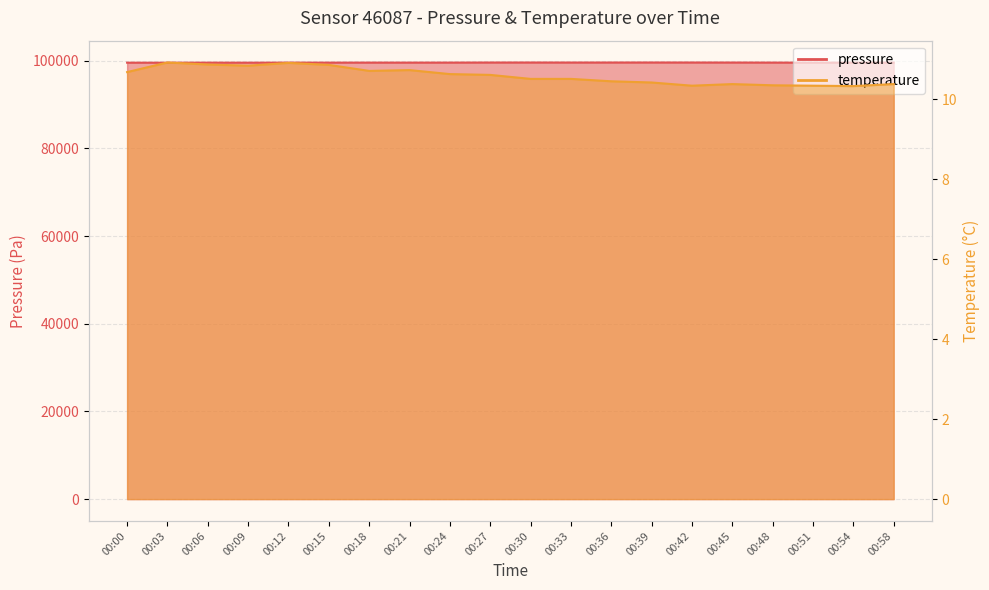

What is the total value across all series at 00:00?

99566.6